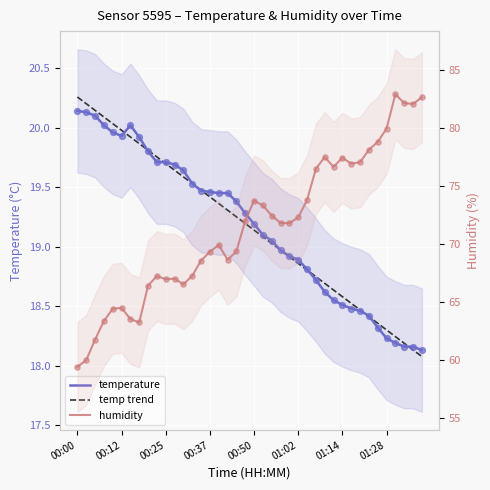

What are all the series names shown in the legend?

temperature, temp trend, humidity